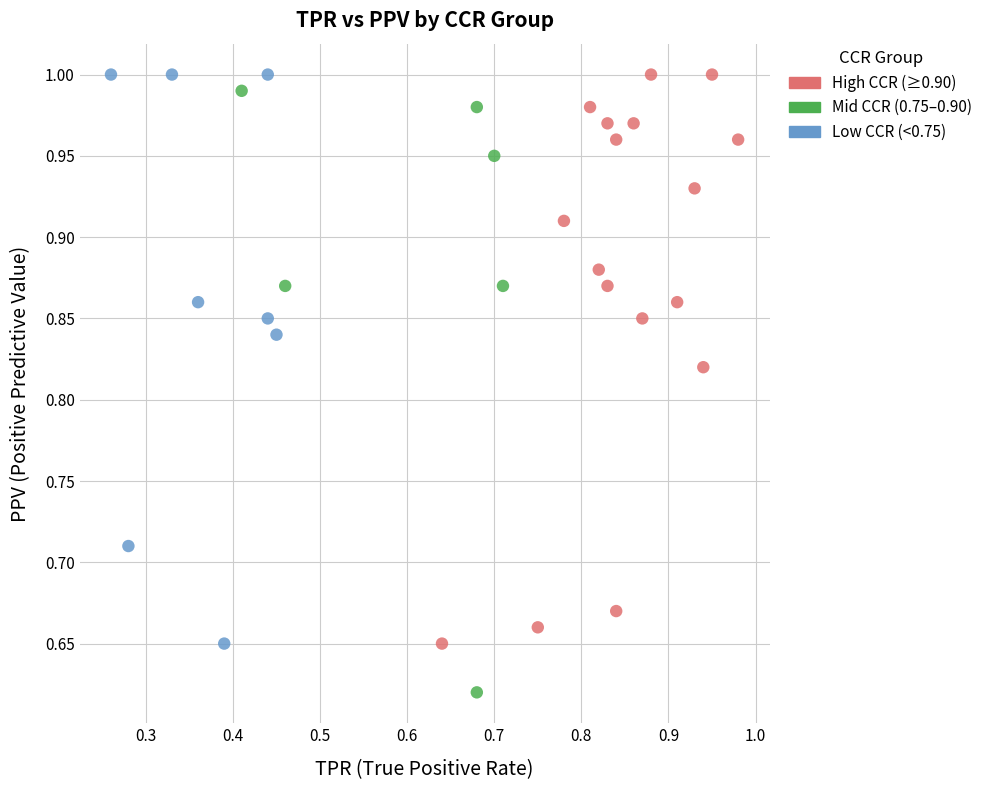

What are all the series names shown in the legend?

High CCR (≥0.90), Mid CCR (0.75–0.90), Low CCR (<0.75)